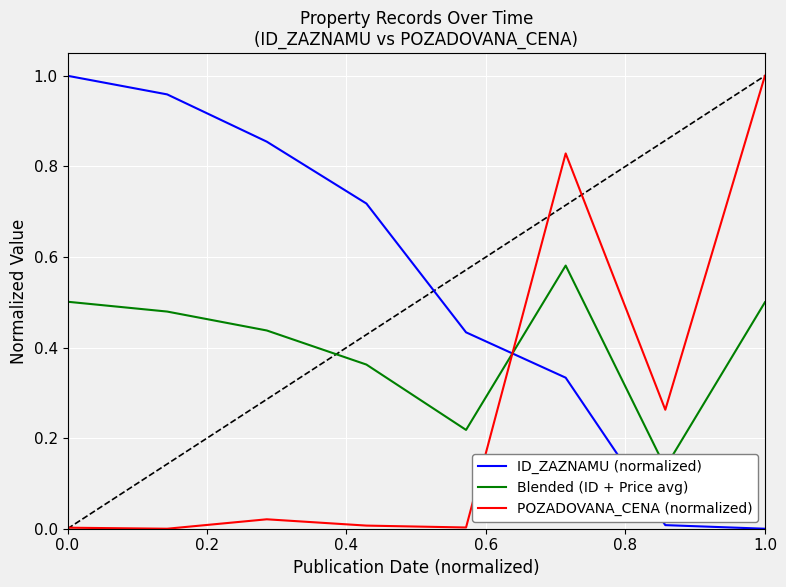

What is the difference between the maximum and second lowest values in the POZADOVANA_CENA (normalized) series?

1.0